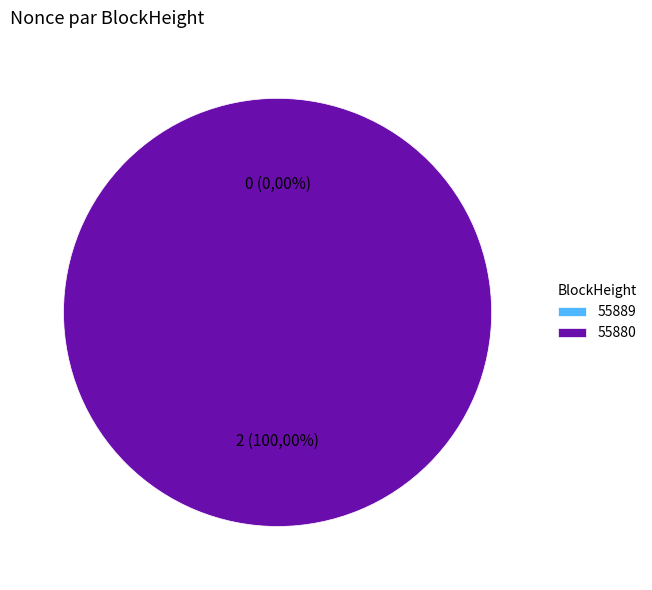

Count the number of slices in the pie.

2